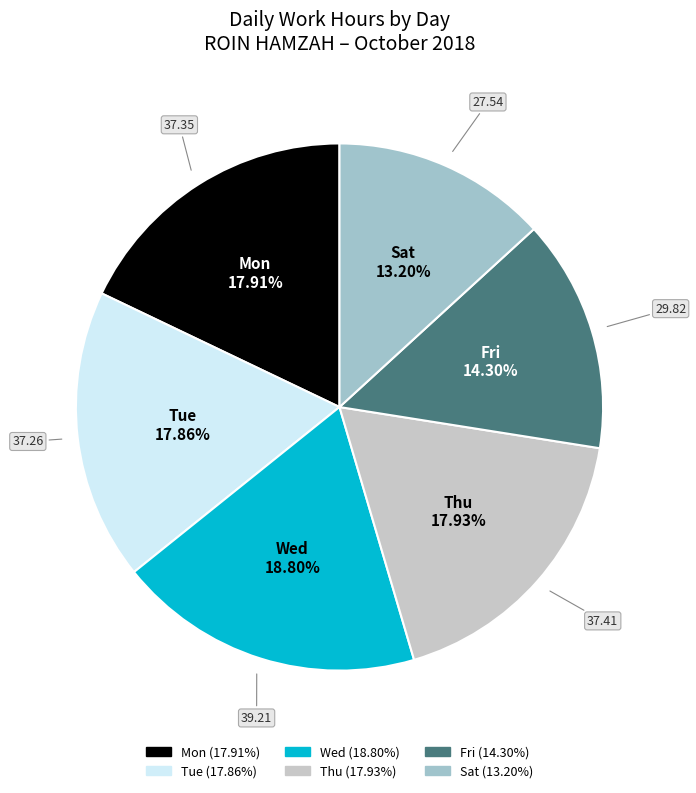

Is there a majority slice in this chart?

No